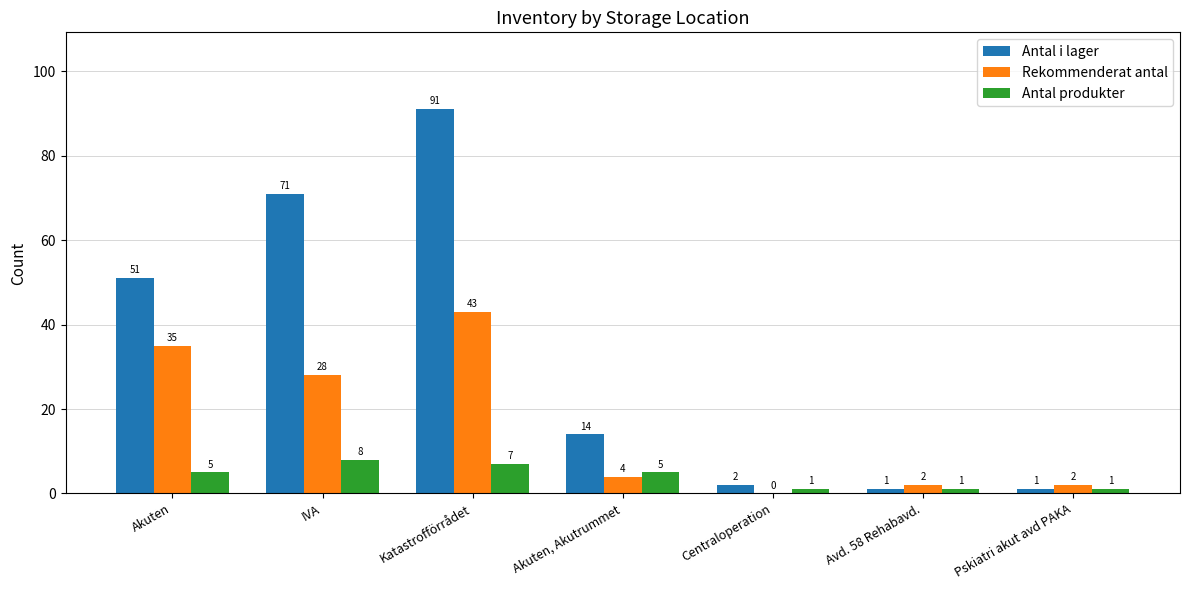

At which category is the sum across all series the highest?

Katastrofförrådet